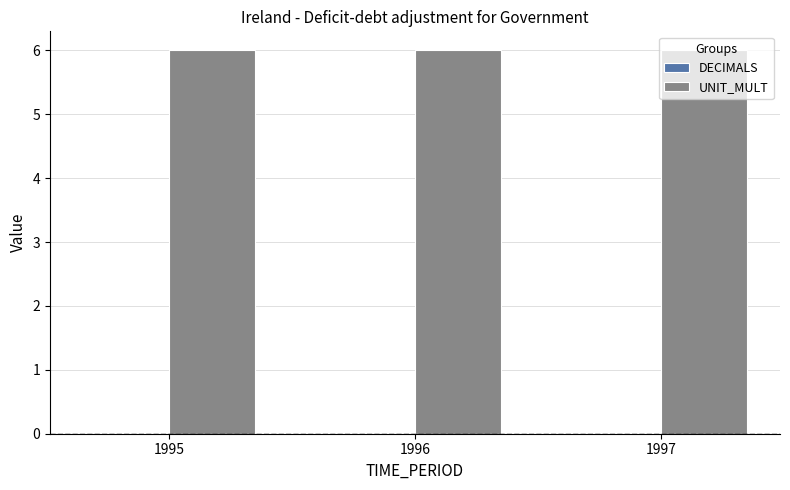

What are all the series names shown in the legend?

DECIMALS, UNIT_MULT